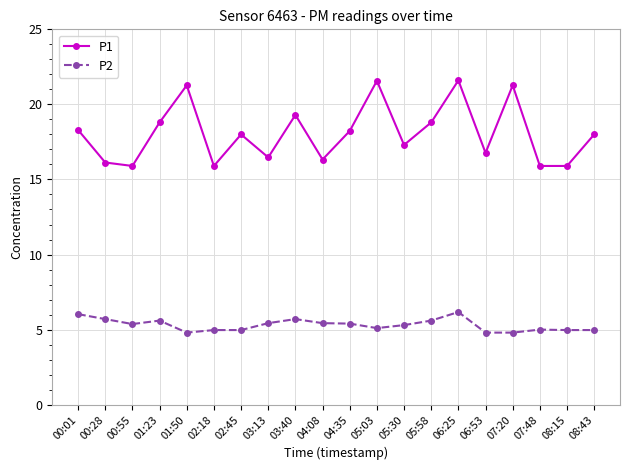

What is the spread (max minus min) of values at 01:23?

13.2